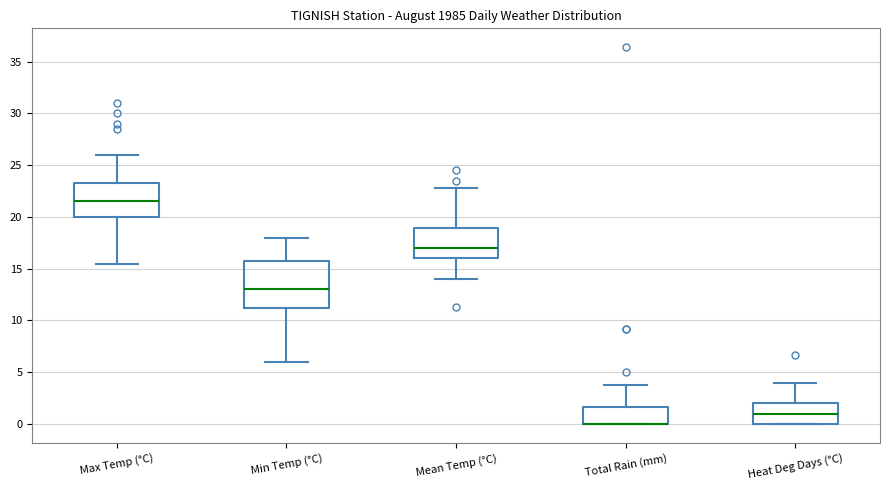

Where does the upper whisker of the box for Max Temp (°C) end on the y-axis? The values are not printed on the chart, so give them approximately, as read against the axis.

26.0